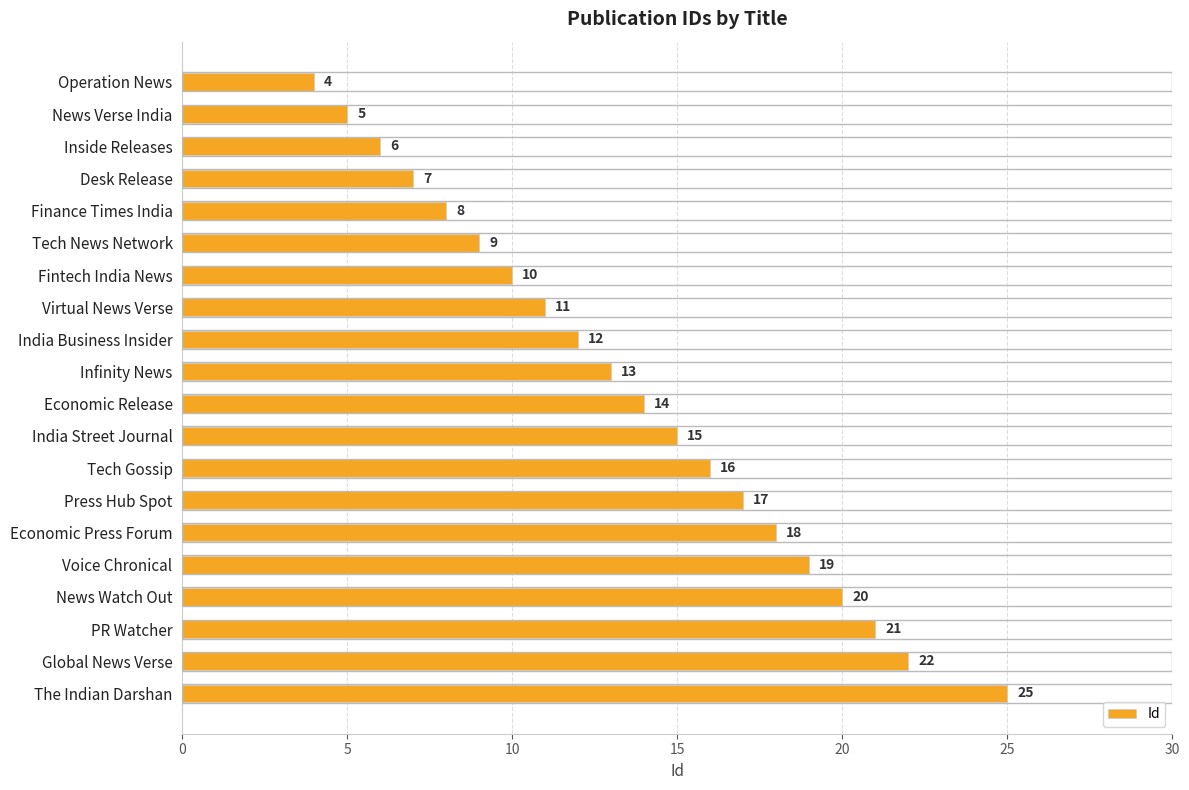

How many categories are shown in the chart?

20